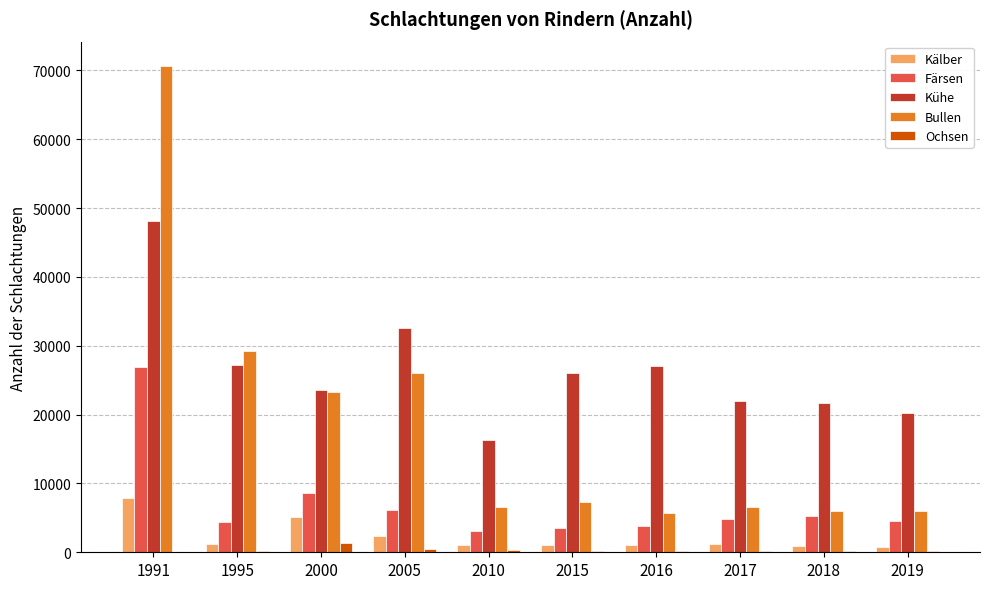

At which category is the sum across all series the highest?

1991